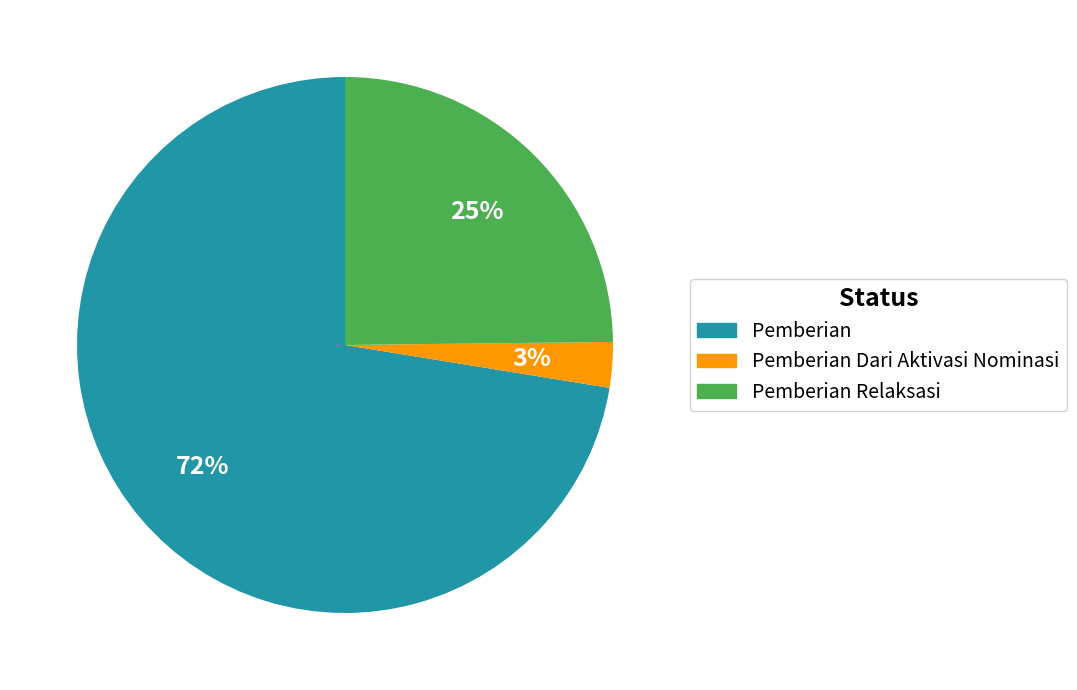

Does any single category account for the majority?

Yes